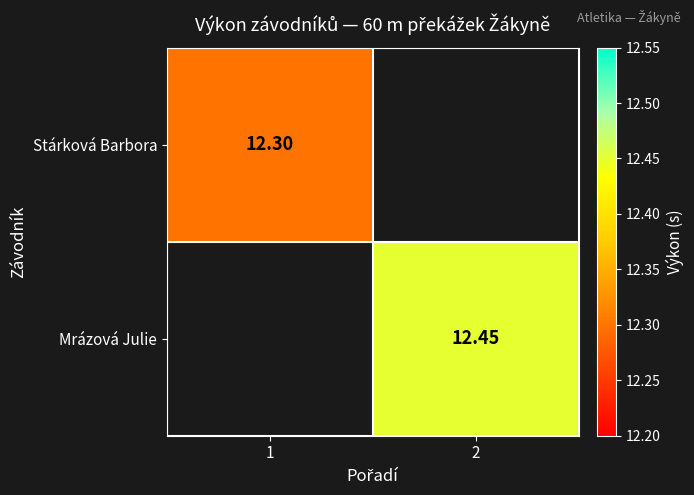

How many data points in Mrázová Julie are above 12?

1